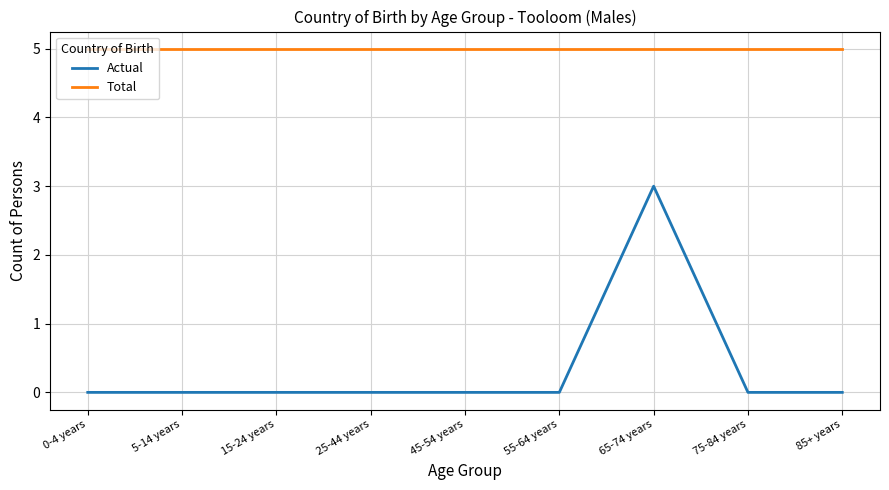

At which category is the sum across all series the highest?

65-74 years